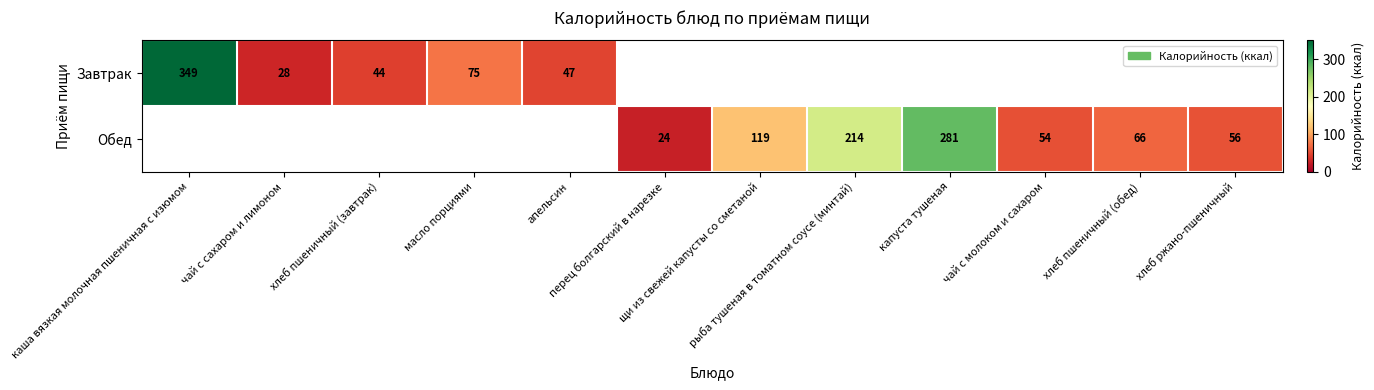

Which series has the widest spread of values?

Завтрак